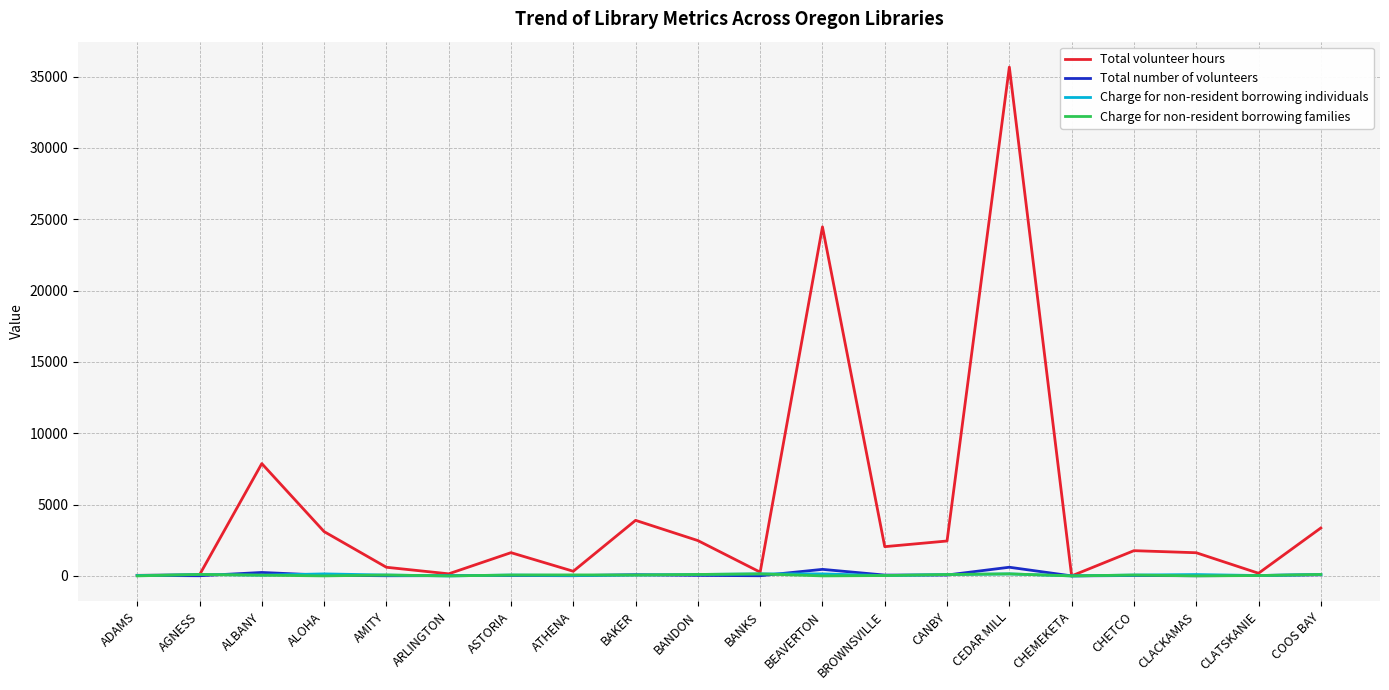

The value of Total number of volunteers at ADAMS is 36. True or false?

True